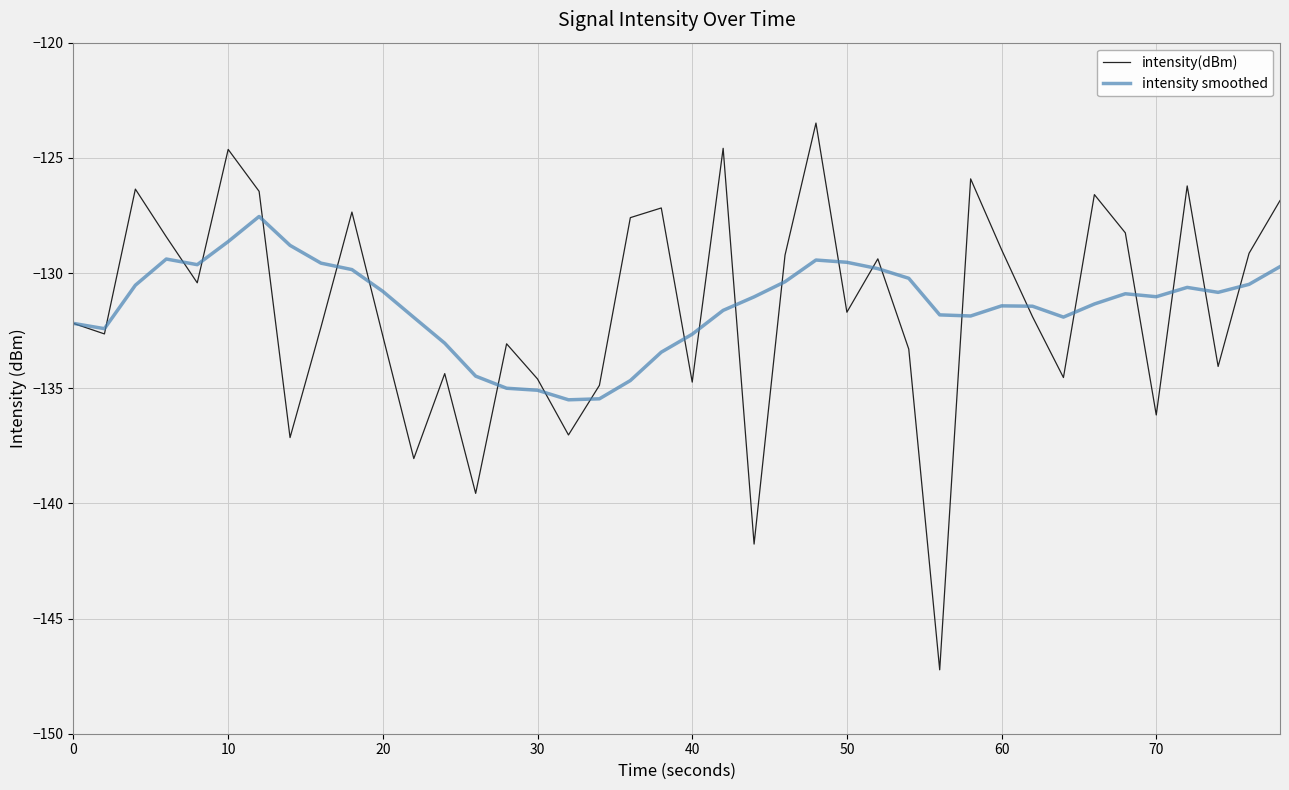

True or false: intensity(dBm) and intensity smoothed intersect in this chart.

True